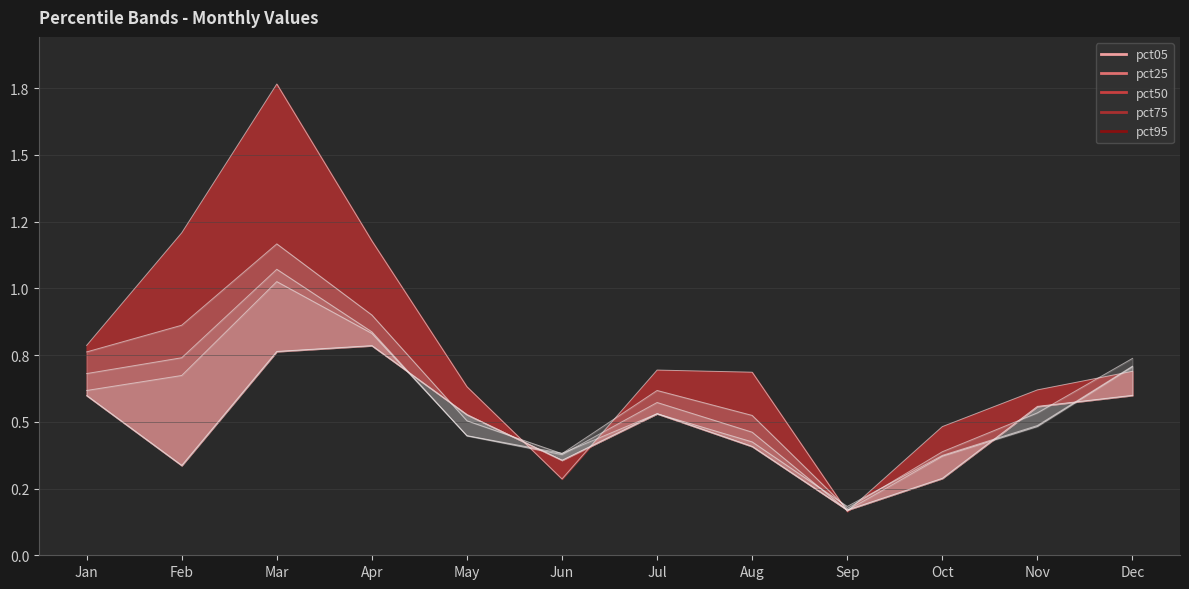

At which label does pct25 reach its minimum?

Sep